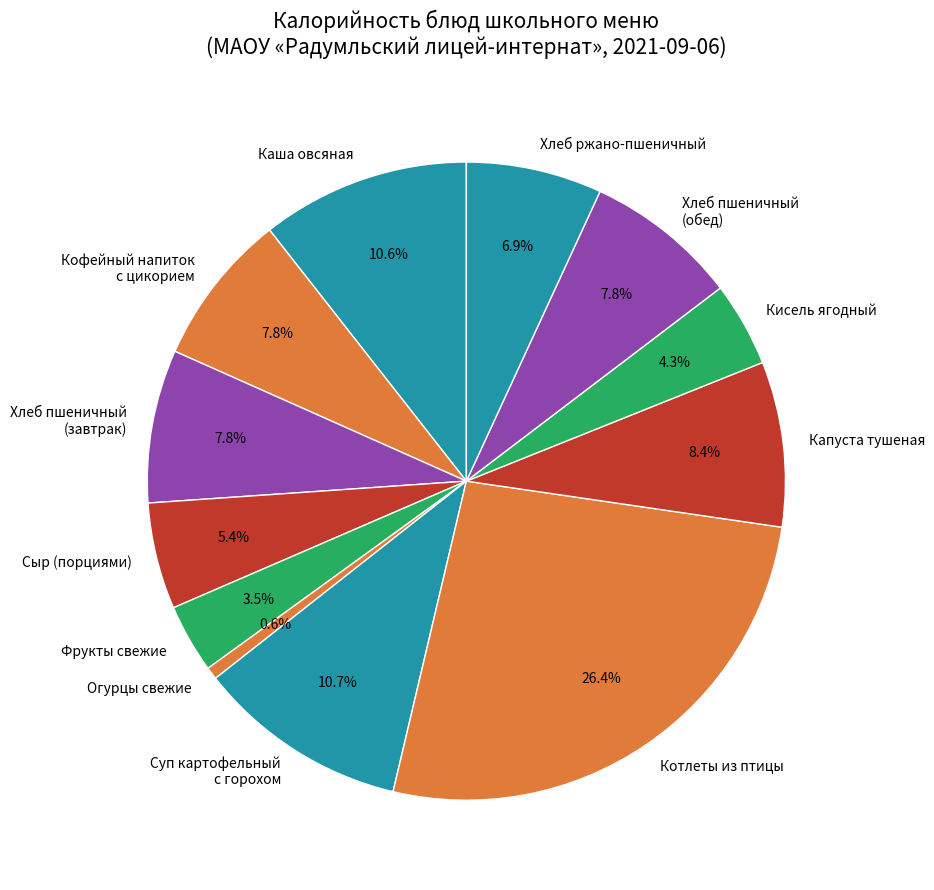

What portion of the pie excludes Сыр (порциями)?

94.6%